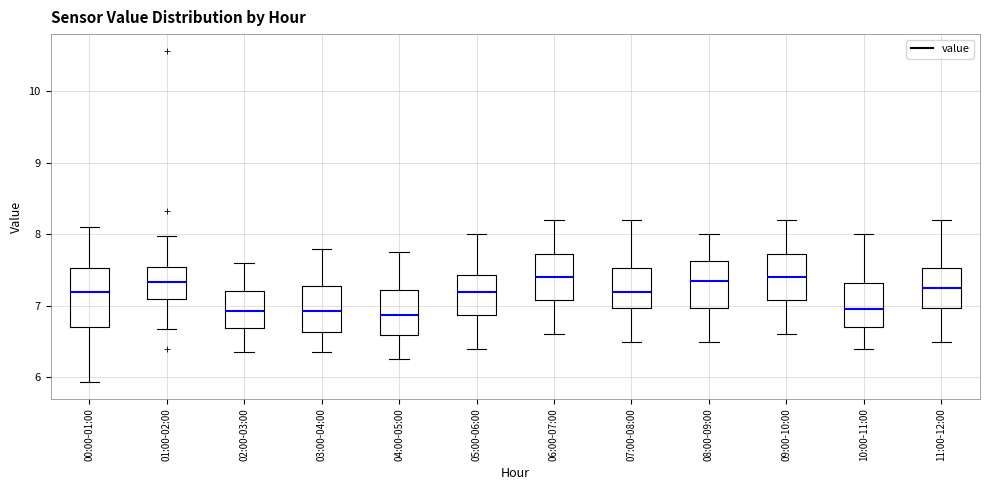

Reading left to right, read every box against the y-axis: the position of its median line, the range the box covers, and the ends of its whiskers. The values are not printed on the chart, so give them approximately, as read against the axis.

00:00-01:00: median 7.2, box 6.7 to 7.5, whiskers 5.9 to 8.1
01:00-02:00: median 7.3, box 7.1 to 7.5, whiskers 6.7 to 8.0
02:00-03:00: median 6.9, box 6.7 to 7.2, whiskers 6.4 to 7.6
03:00-04:00: median 6.9, box 6.6 to 7.3, whiskers 6.4 to 7.8
04:00-05:00: median 6.9, box 6.6 to 7.2, whiskers 6.3 to 7.8
05:00-06:00: median 7.2, box 6.9 to 7.4, whiskers 6.4 to 8.0
06:00-07:00: median 7.4, box 7.1 to 7.7, whiskers 6.6 to 8.2
07:00-08:00: median 7.2, box 7.0 to 7.5, whiskers 6.5 to 8.2
08:00-09:00: median 7.4, box 7.0 to 7.6, whiskers 6.5 to 8.0
09:00-10:00: median 7.4, box 7.1 to 7.7, whiskers 6.6 to 8.2
10:00-11:00: median 7.0, box 6.7 to 7.3, whiskers 6.4 to 8.0
11:00-12:00: median 7.3, box 7.0 to 7.5, whiskers 6.5 to 8.2